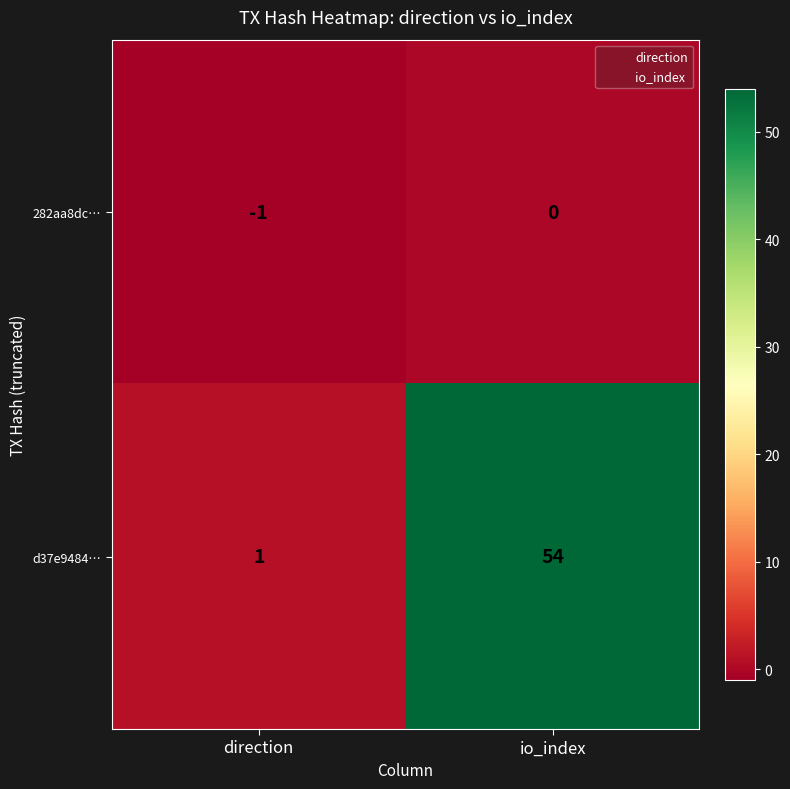

What is the sum of all d37e9484… values?

55